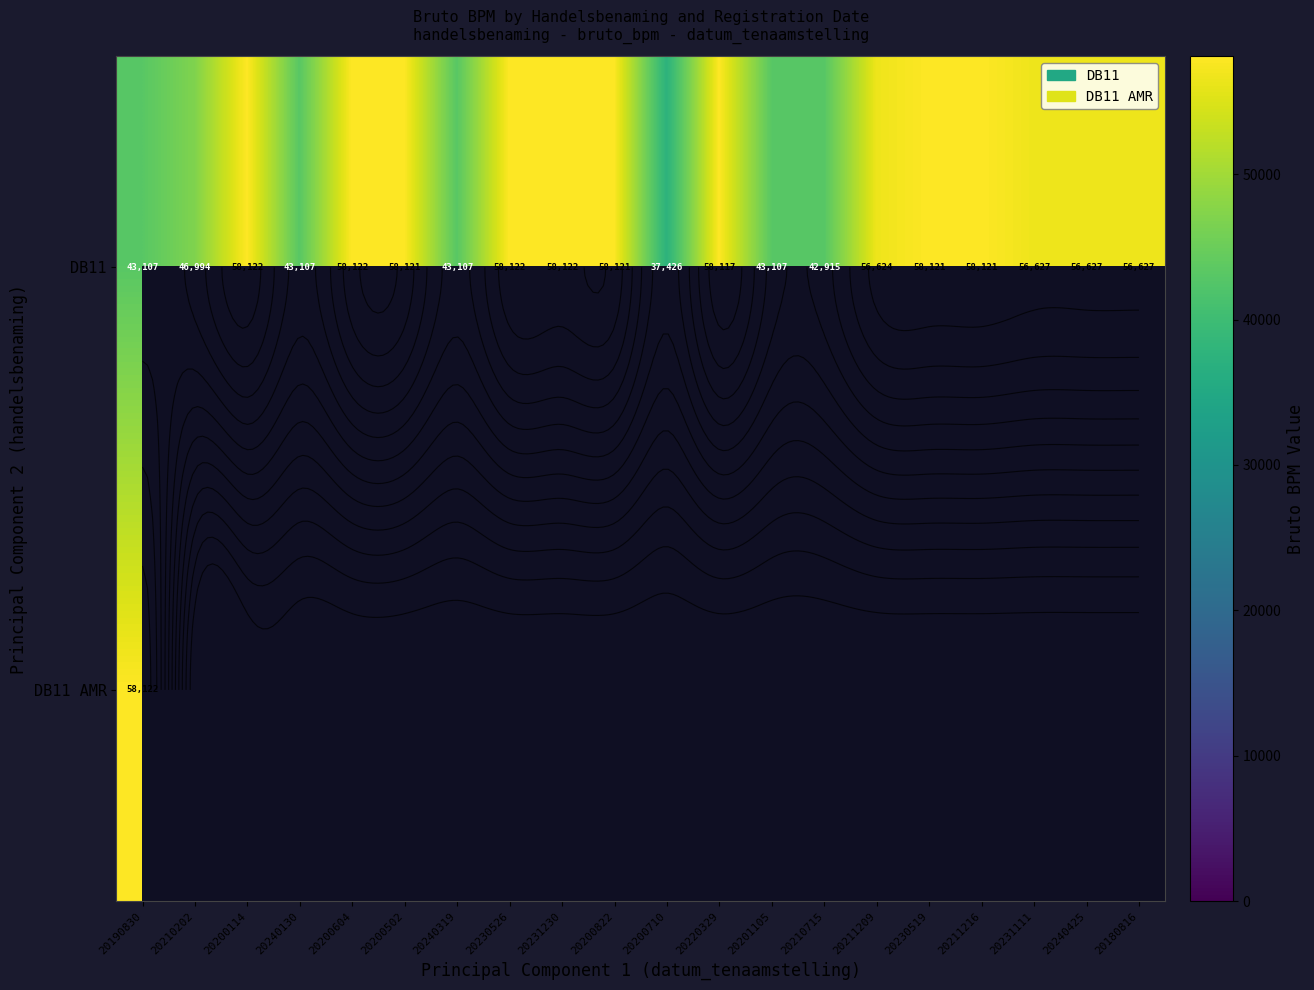

Which label corresponds to the smallest value in the chart?

20210202